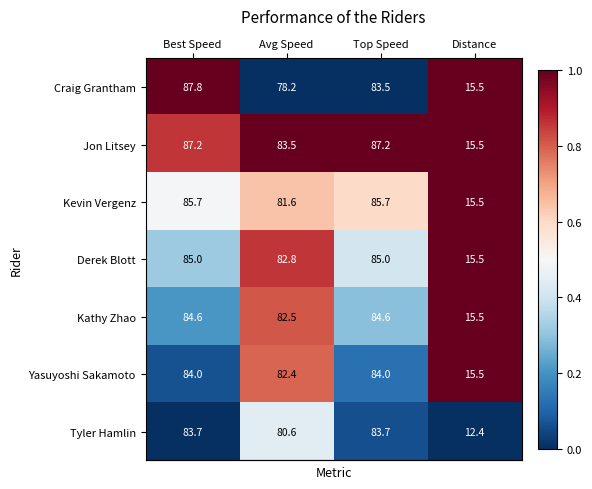

Reading right to left, list all the values displayed in this chart.

Craig Grantham: 15.5	83.5	78.2	87.8
Jon Litsey: 15.5	87.2	83.5	87.2
Kevin Vergenz: 15.5	85.7	81.6	85.7
Derek Blott: 15.5	85.0	82.8	85.0
Kathy Zhao: 15.5	84.6	82.5	84.6
Yasuyoshi Sakamoto: 15.5	84.0	82.4	84.0
Tyler Hamlin: 12.4	83.7	80.6	83.7